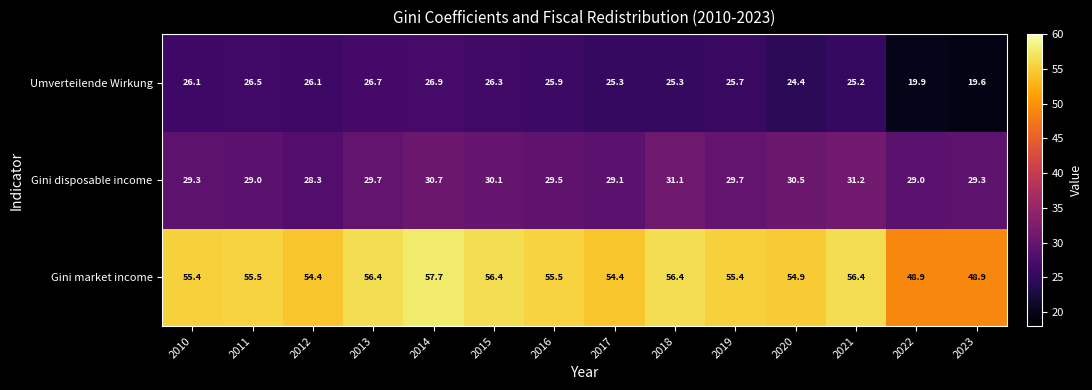

Read the Umverteilende Wirkung value at 2014.

26.9